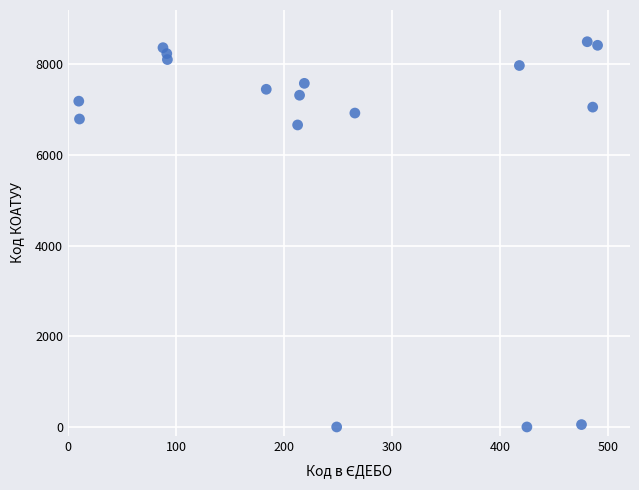

What is the range of Y values (max minus min)?

8500.0